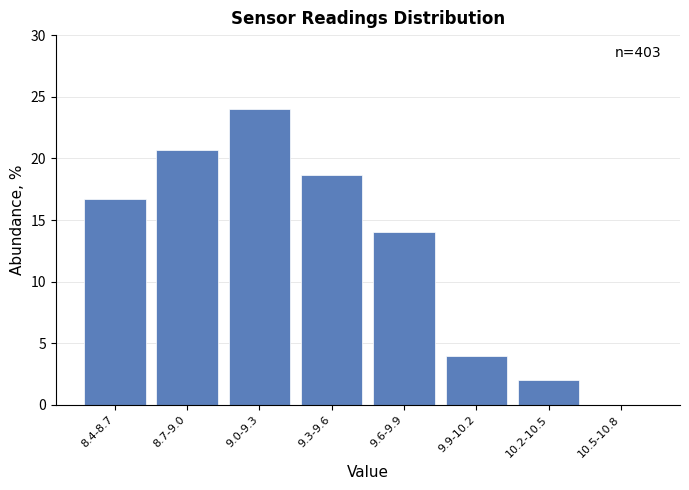

Reading left to right, transcribe all the data shown in this chart.

8.4-8.7=16.7	8.7-9.0=20.7	9.0-9.3=24.0	9.3-9.6=18.7	9.6-9.9=14.0	9.9-10.2=4.0	10.2-10.5=2.0	10.5-10.8=0.0